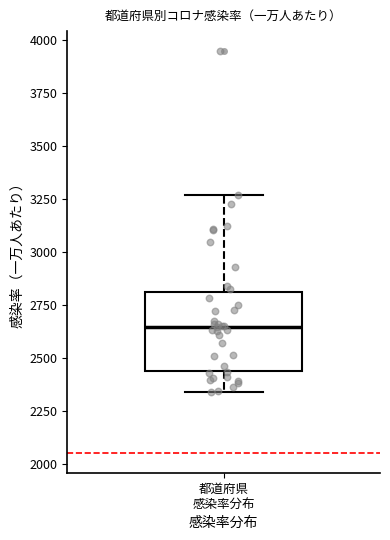

Read this box plot against the y-axis: the position of the median line, the range covered by the box, and the ends of both whiskers. The values are not printed on the chart, so give them approximately, as read against the axis.

median 2650, box 2450 to 2800, whiskers 2350 to 3250